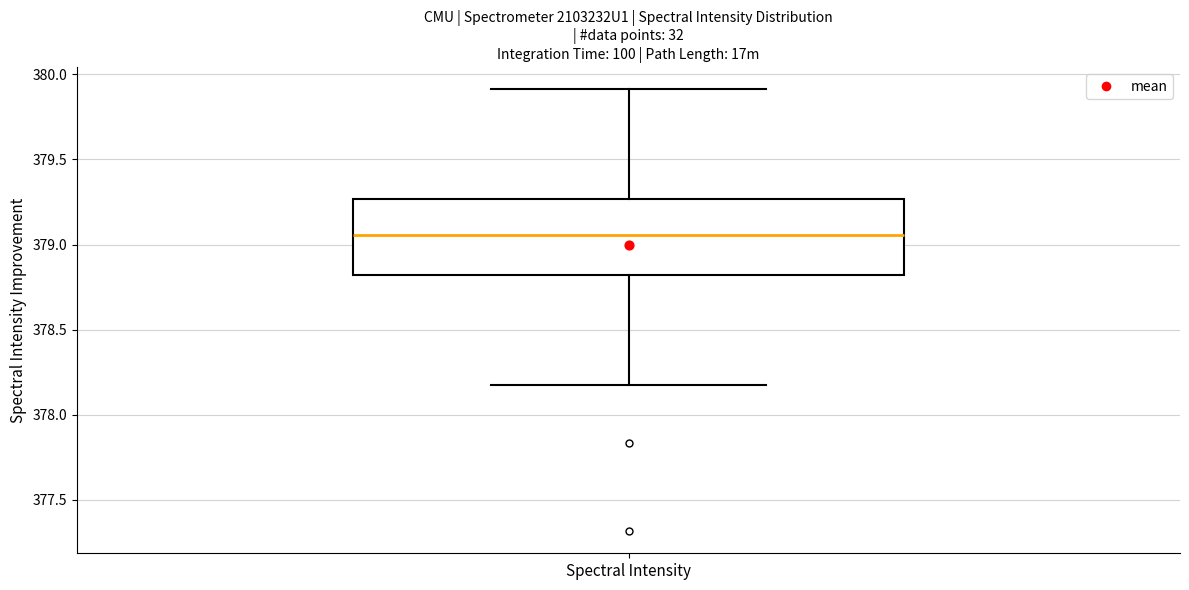

Transcribe this box plot: give where the median line is, the range the box spans, and where the two whiskers end, as read against the y-axis. The values are not printed on the chart, so give them approximately, as read against the axis.

median 379.05, box 378.80 to 379.25, whiskers 378.20 to 379.90